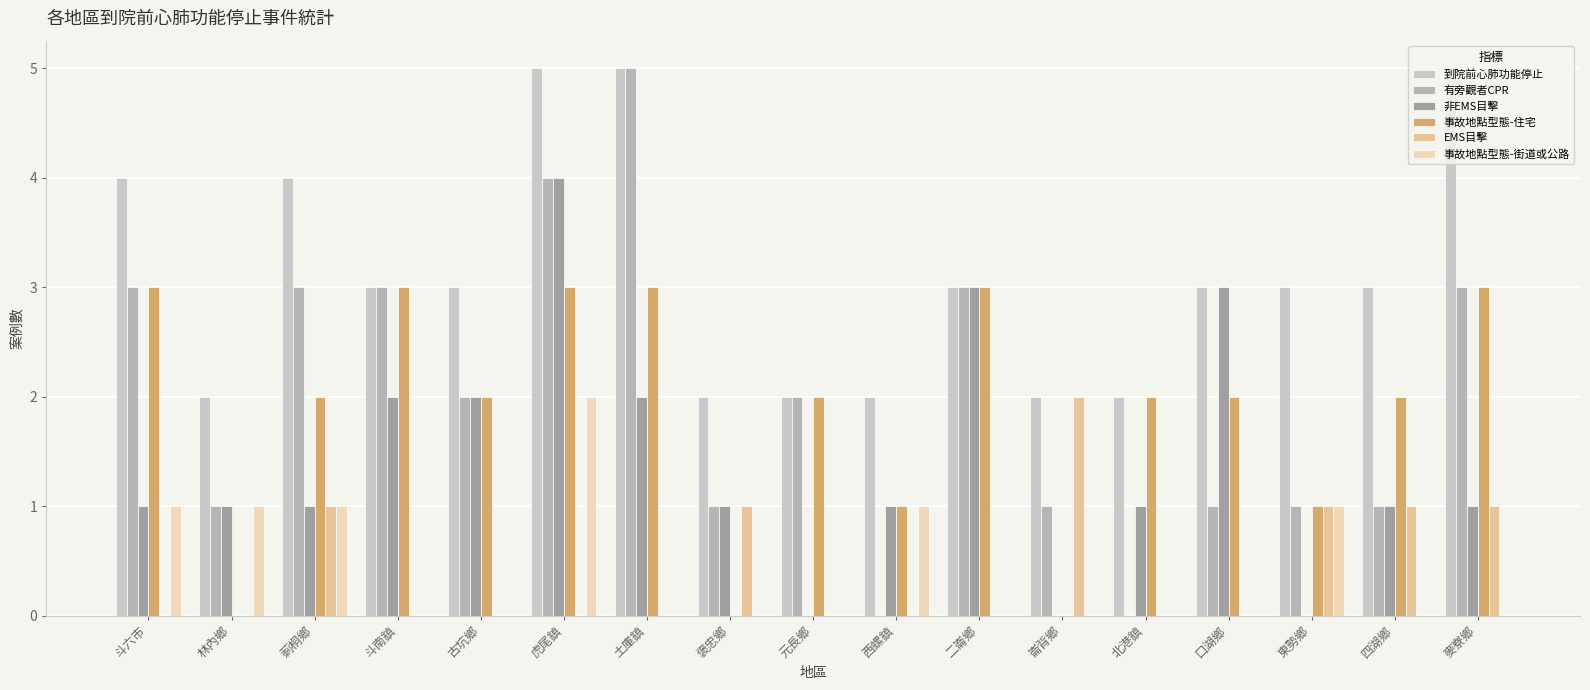

Which series has the largest total across all categories?

到院前心肺功能停止